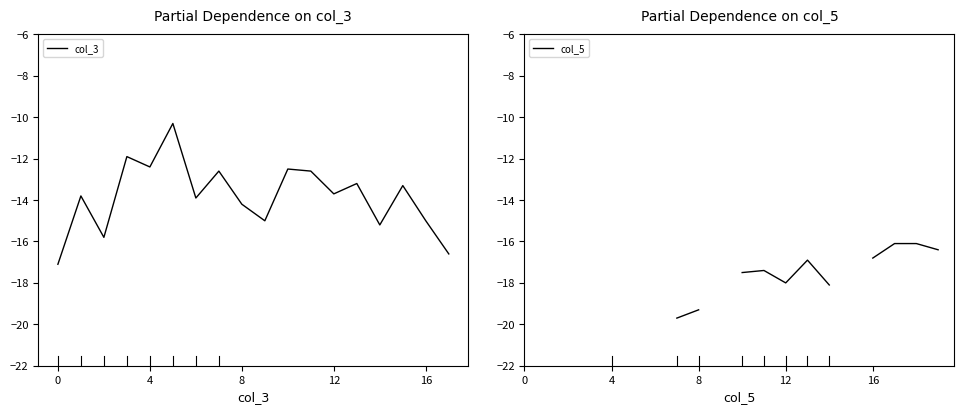

How many interior local valleys does the col_5 series have?

1